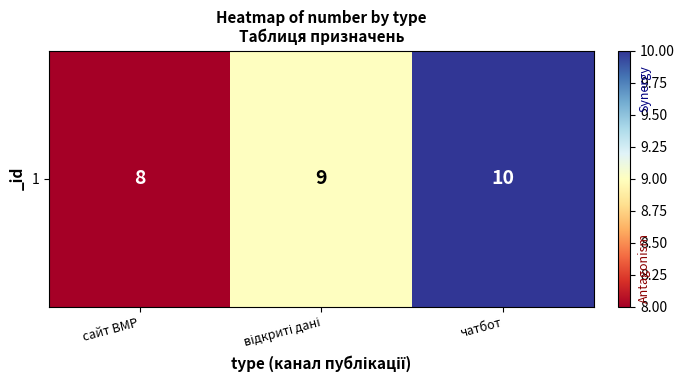

How many categories are shown in the chart?

3